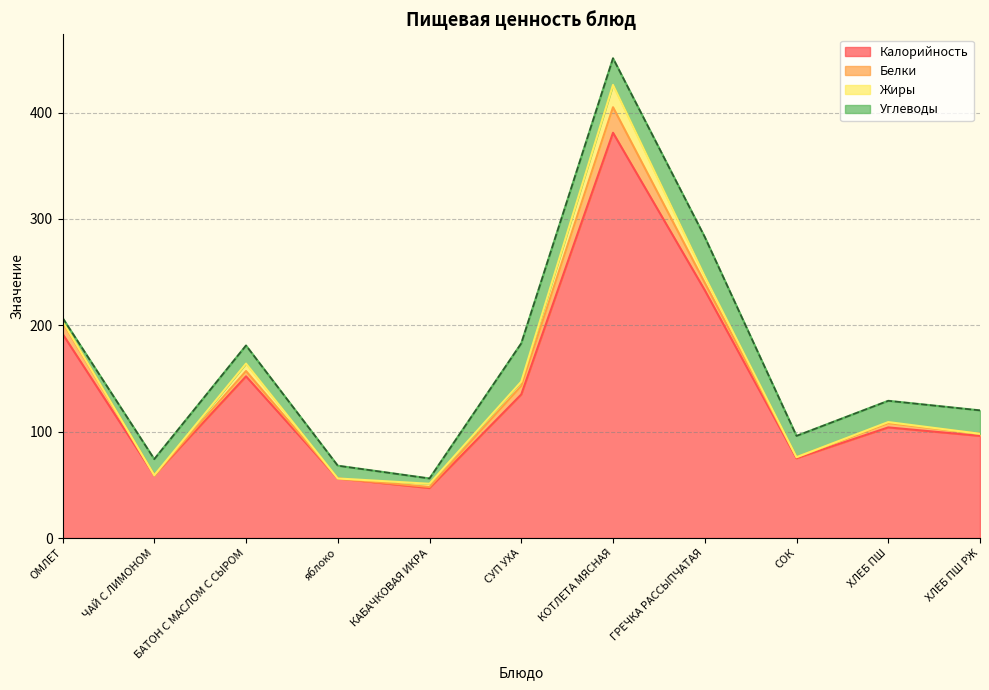

What is the label of the 9th point from the right?

БАТОН С МАСЛОМ С СЫРОМ